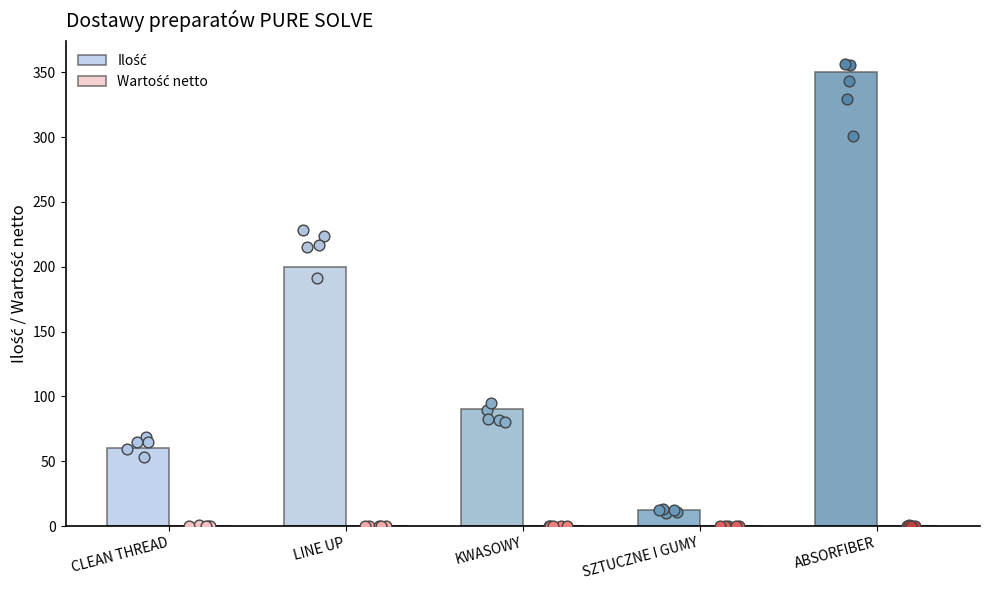

Which series has the largest total across all categories?

Ilość